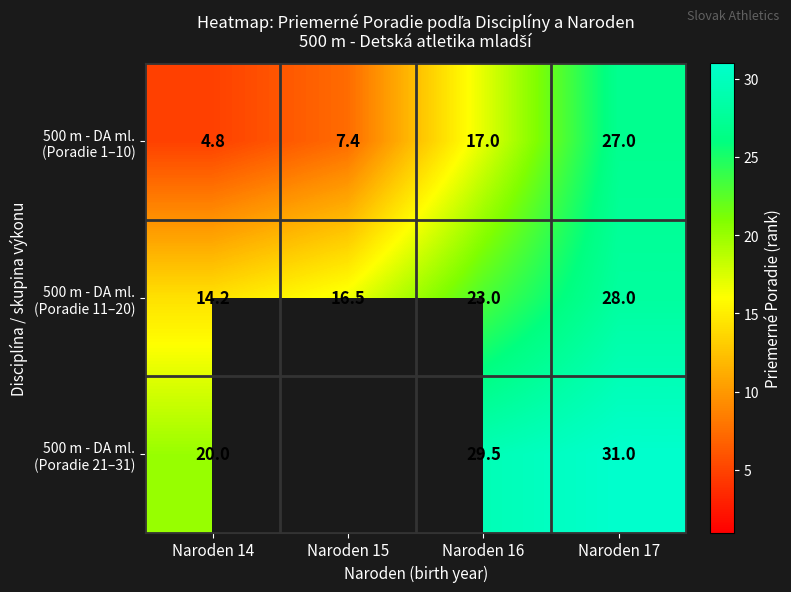

Is the value of 500 m - DA ml. (Poradie 1–10) at Naroden 17 greater than the value of 500 m - DA ml. (Poradie 21–31) at Naroden 16?

No